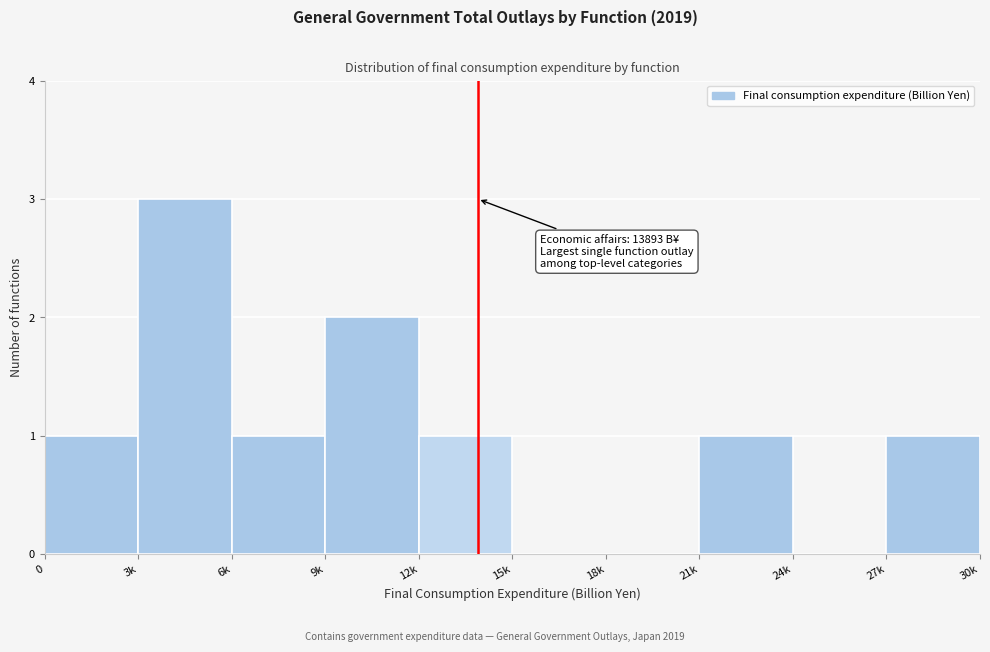

Reading left to right, transcribe all the data shown in this chart.

0=1	3k=3	6k=1	9k=2	12k=1	15k=0	18k=0	21k=1	24k=0	27k=1